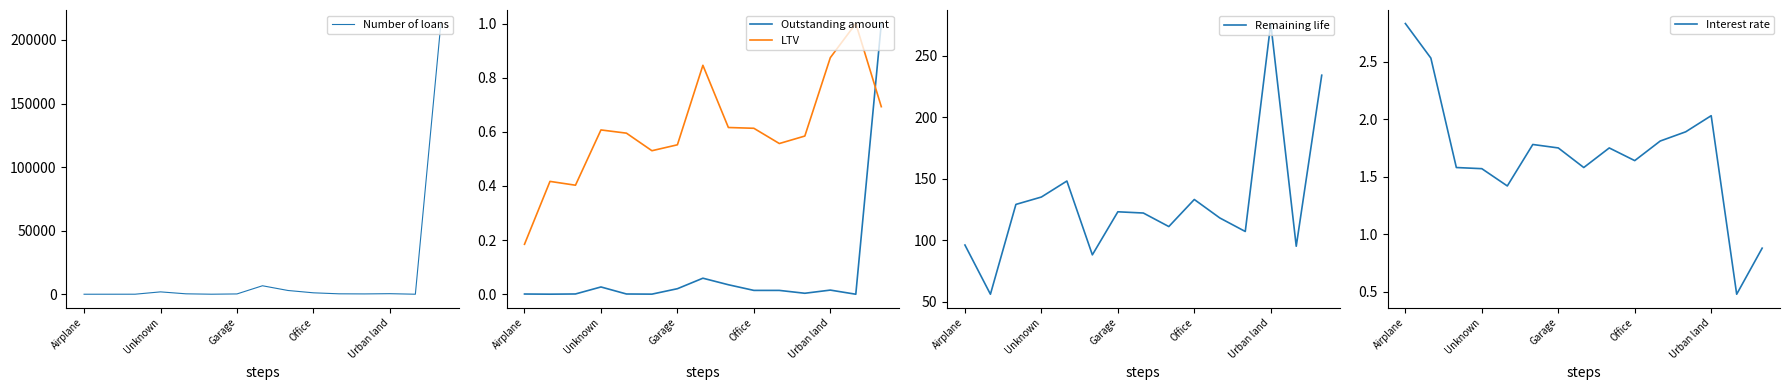

How many data points in Number of loans are above 327?

7